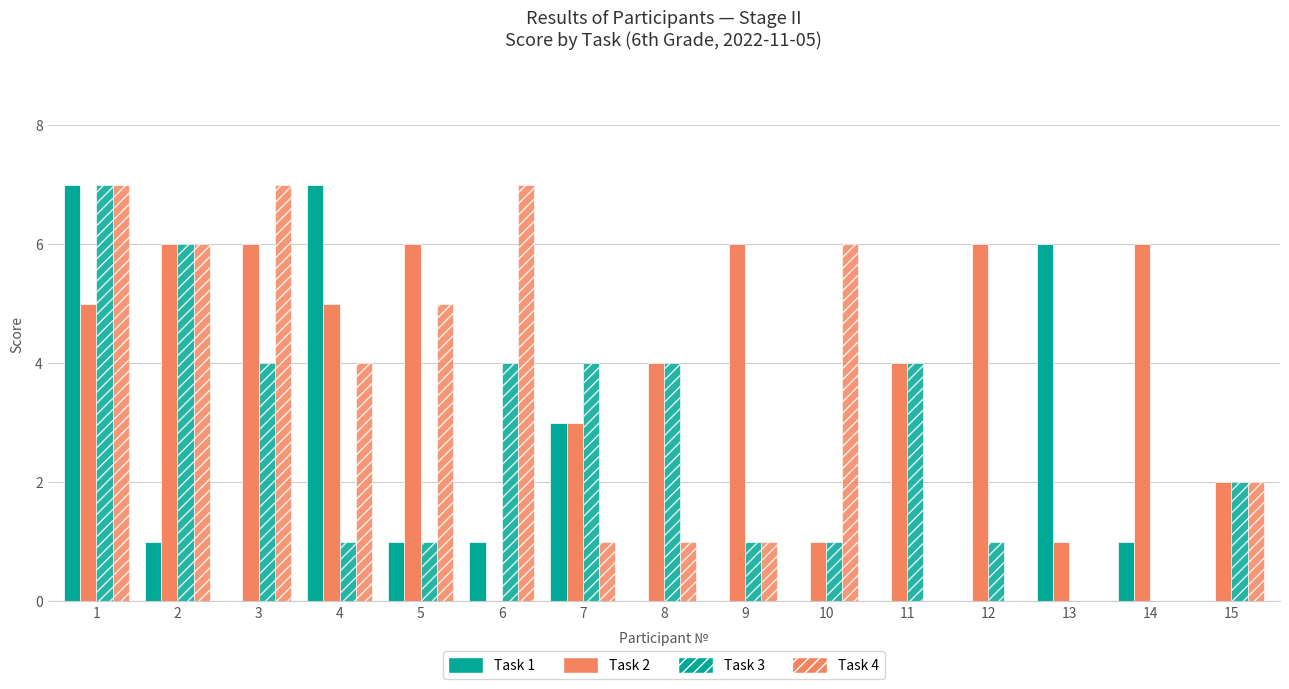

Reading left to right, list all the values displayed in this chart.

Task 1: 1=7	2=1	3=0	4=7	5=1	6=1	7=3	8=0	9=0	10=0	11=0	12=0	13=6	14=1	15=0
Task 2: 1=5	2=6	3=6	4=5	5=6	6=0	7=3	8=4	9=6	10=1	11=4	12=6	13=1	14=6	15=2
Task 3: 1=7	2=6	3=4	4=1	5=1	6=4	7=4	8=4	9=1	10=1	11=4	12=1	13=0	14=0	15=2
Task 4: 1=7	2=6	3=7	4=4	5=5	6=7	7=1	8=1	9=1	10=6	11=0	12=0	13=0	14=0	15=2